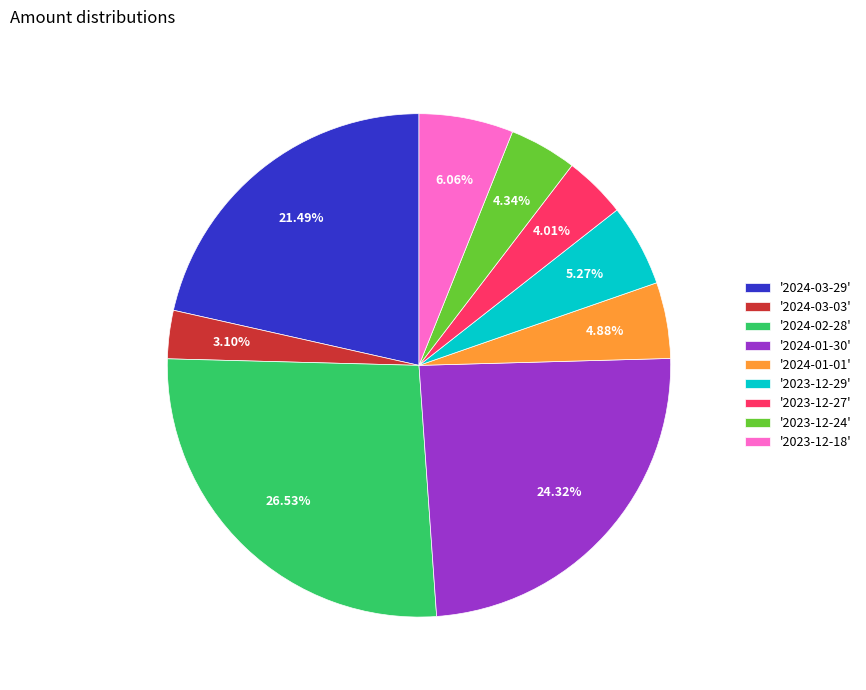

Does any single category account for the majority?

No